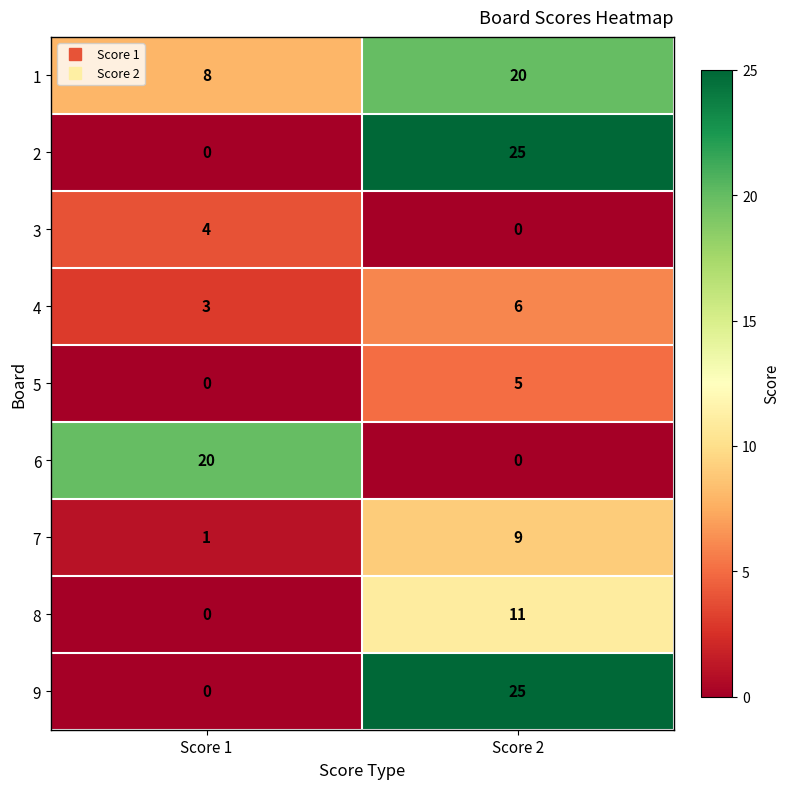

What is the difference between the highest and lowest values at Score 1?

20